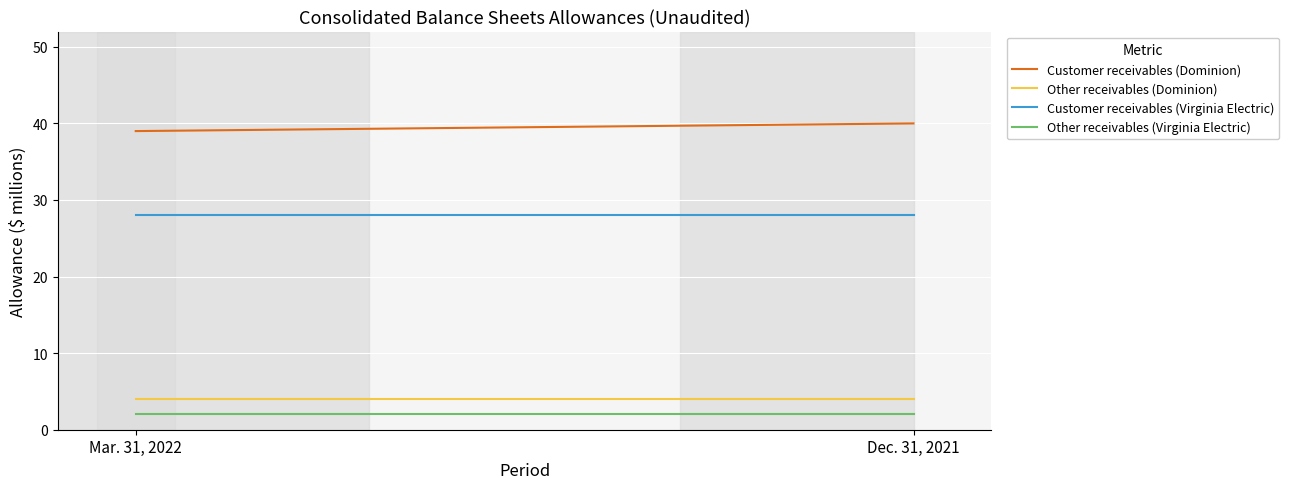

The value of Other receivables (Virginia Electric) at Dec. 31, 2021 is 2. True or false?

True